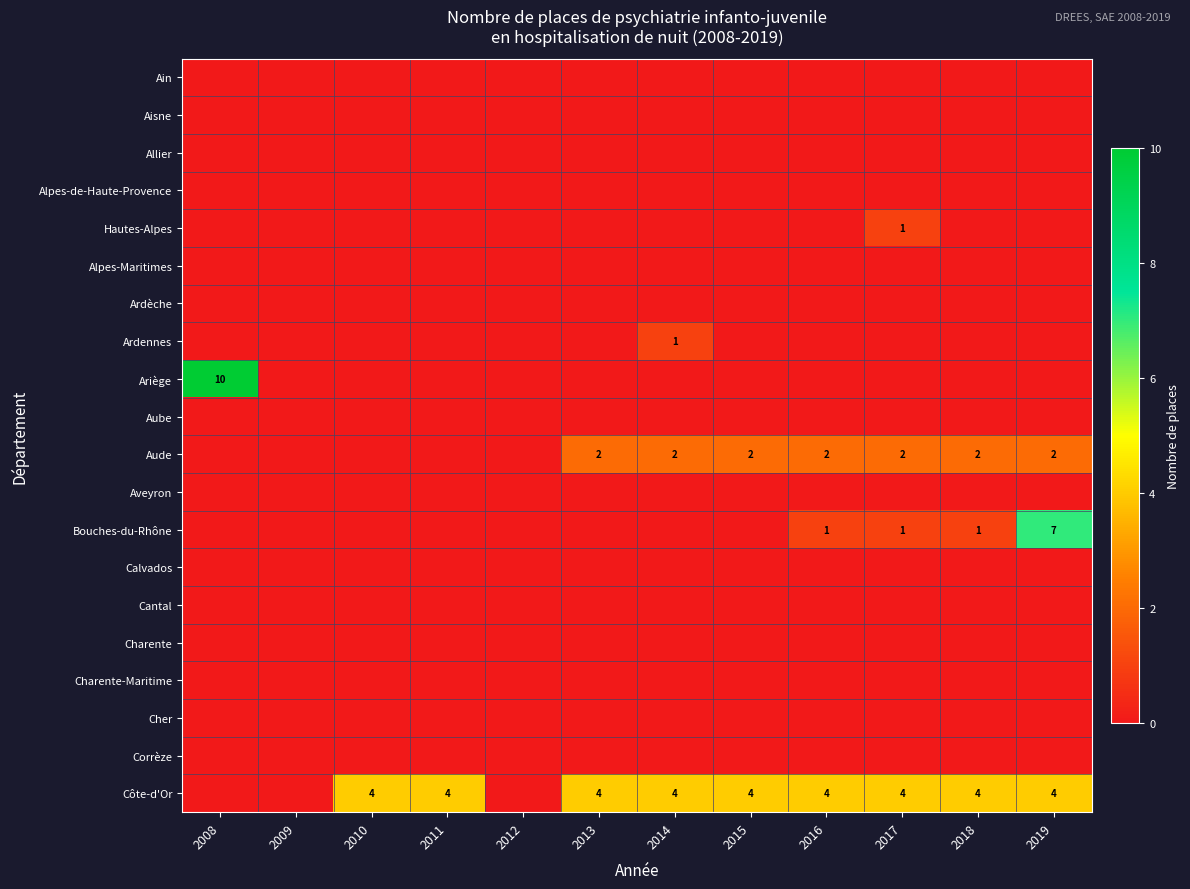

Is it true that Cher equals 0 at 2017?

True